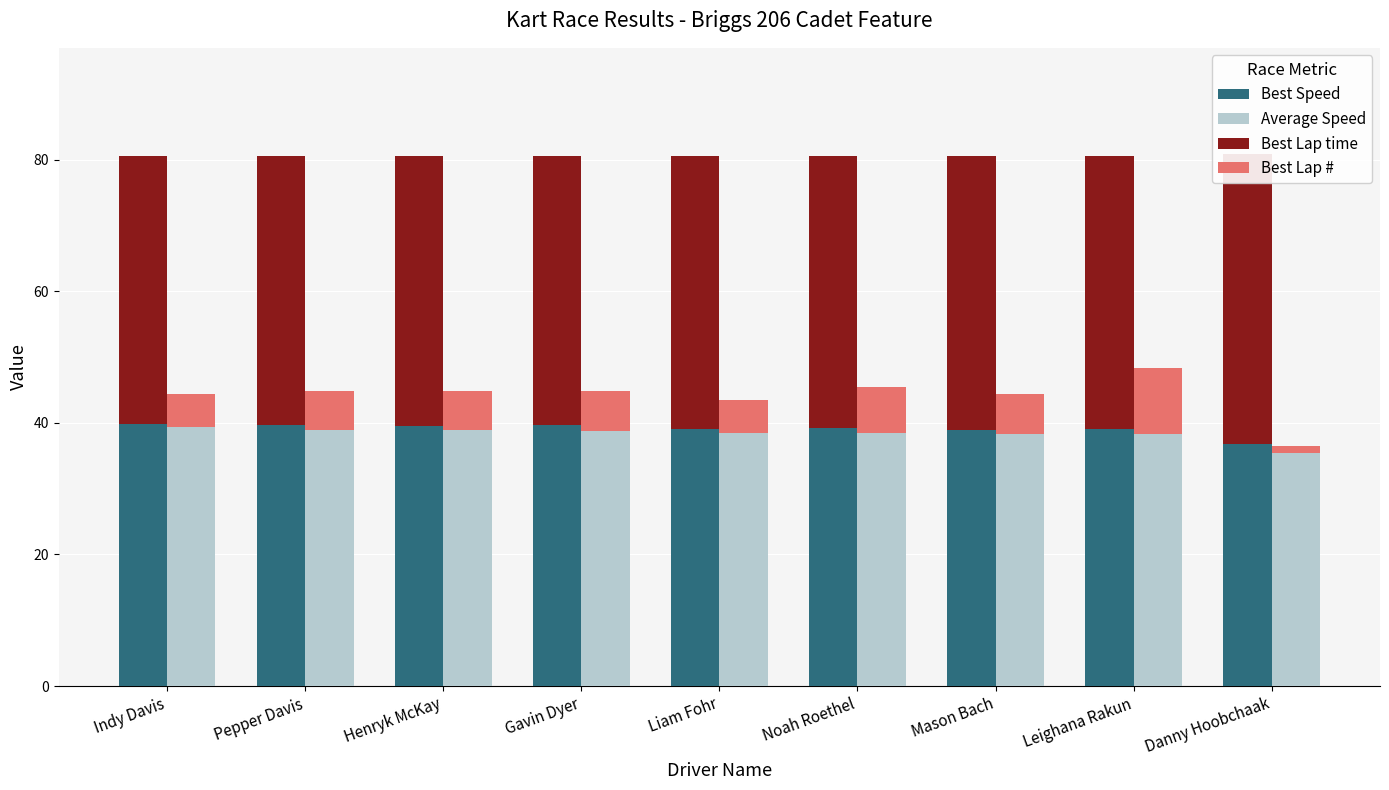

Reading left to right, transcribe all the data shown in this chart.

Best Speed: 39.8	39.6	39.5	39.7	39.1	39.2	38.9	39.1	36.8
Average Speed: 39.4	38.9	38.9	38.8	38.4	38.4	38.4	38.4	35.4
Best Lap time: 40.7	40.9	41.0	40.8	41.5	41.3	41.6	41.5	44.0
Best Lap #: 5.0	6.0	6.0	6.0	5.0	7.0	6.0	10.0	1.0